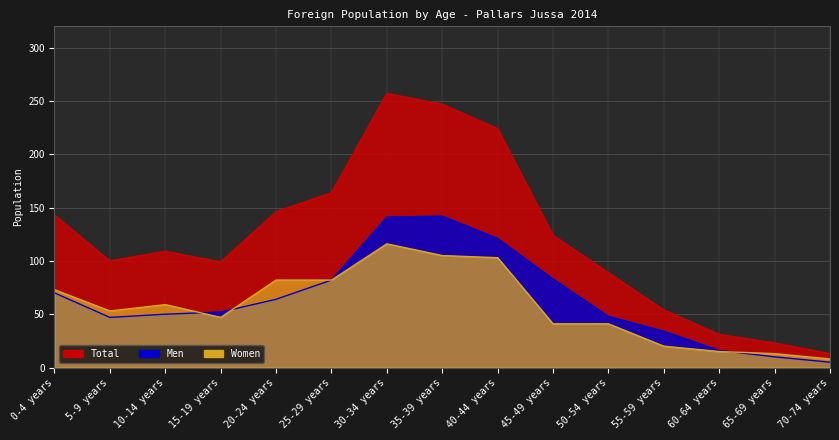

What is the difference between the Total values at 5-9 years and 15-19 years?

1